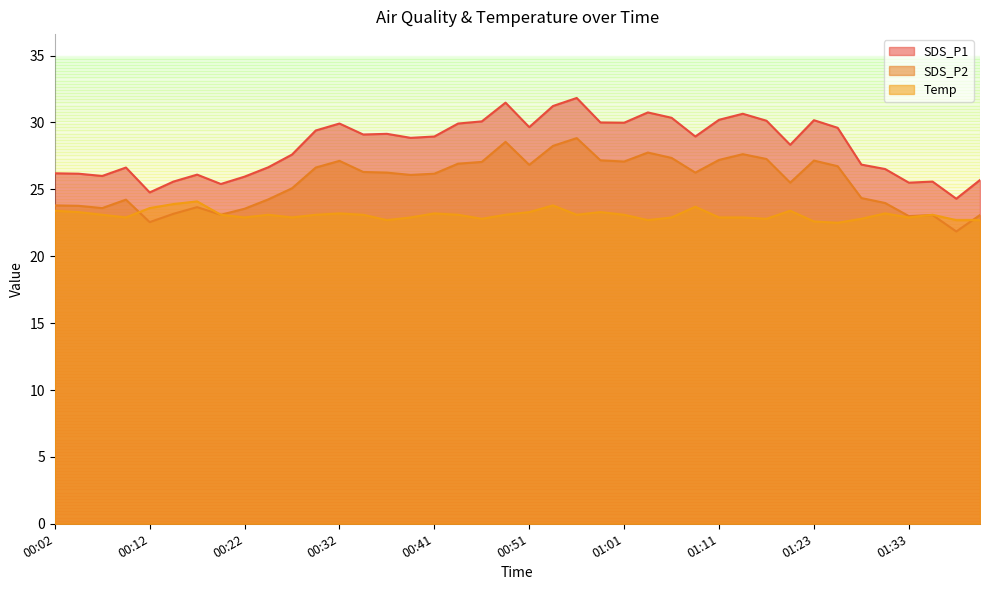

Is it true that SDS_P2 equals 16.0 at 00:02?

False